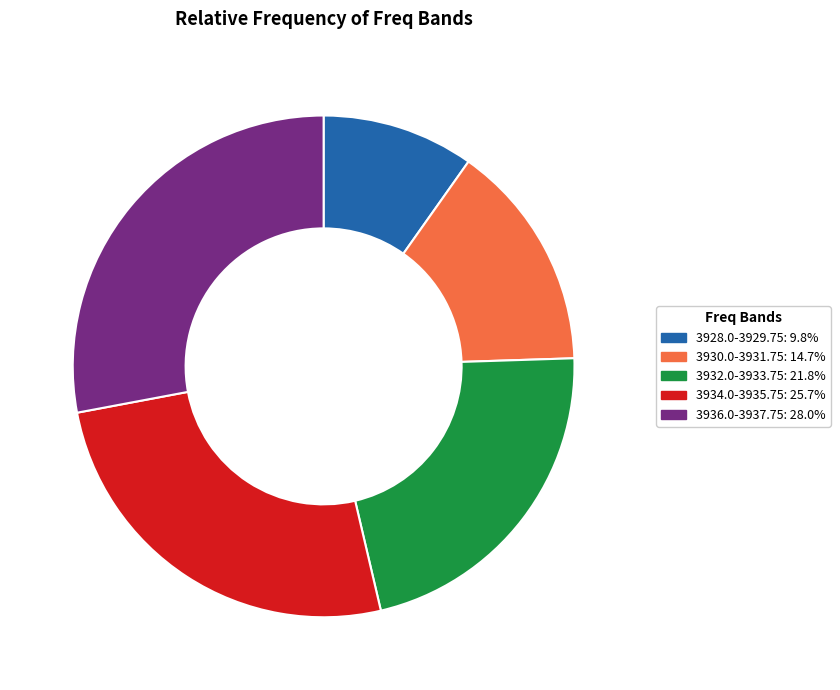

Does any single category account for the majority?

No